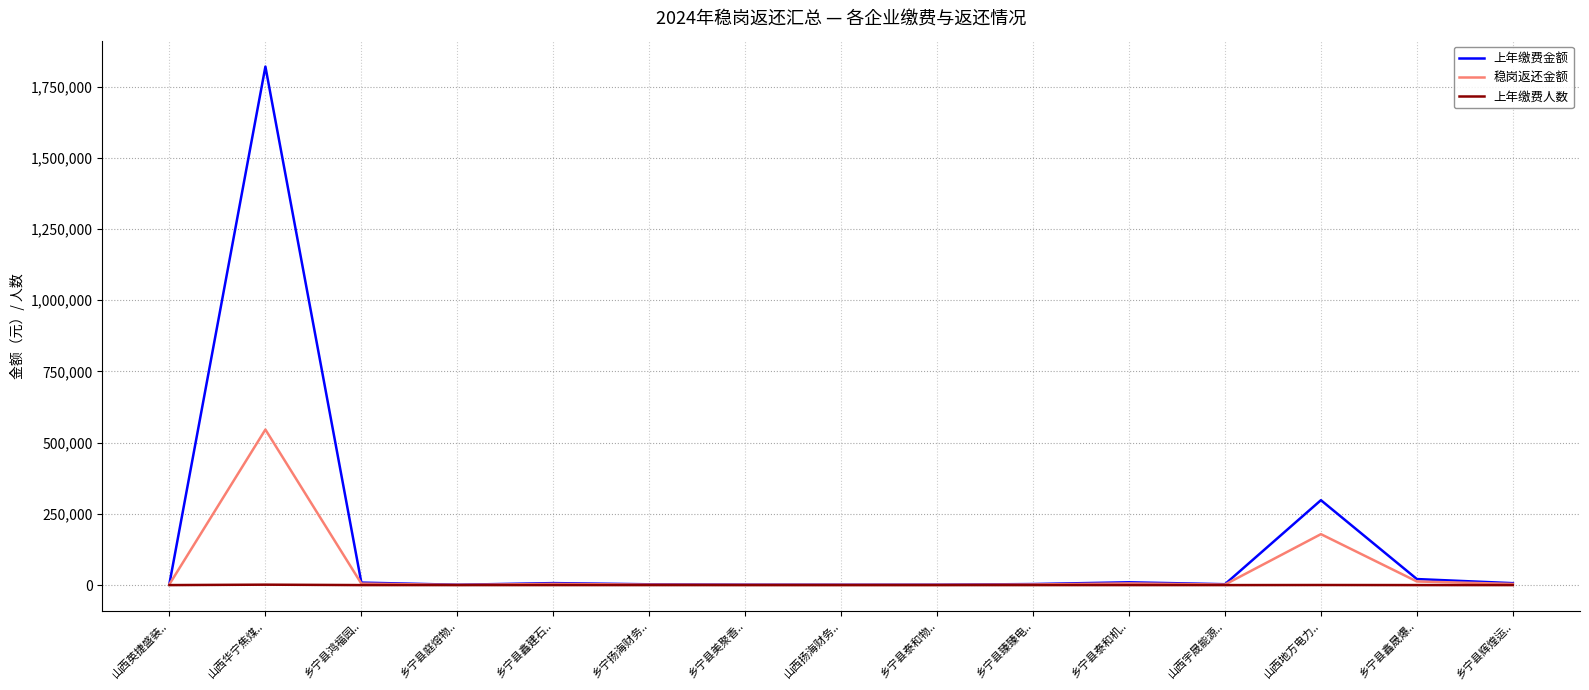

List the series in order of their peak value, highest first.

上年缴费金额, 稳岗返还金额, 上年缴费人数